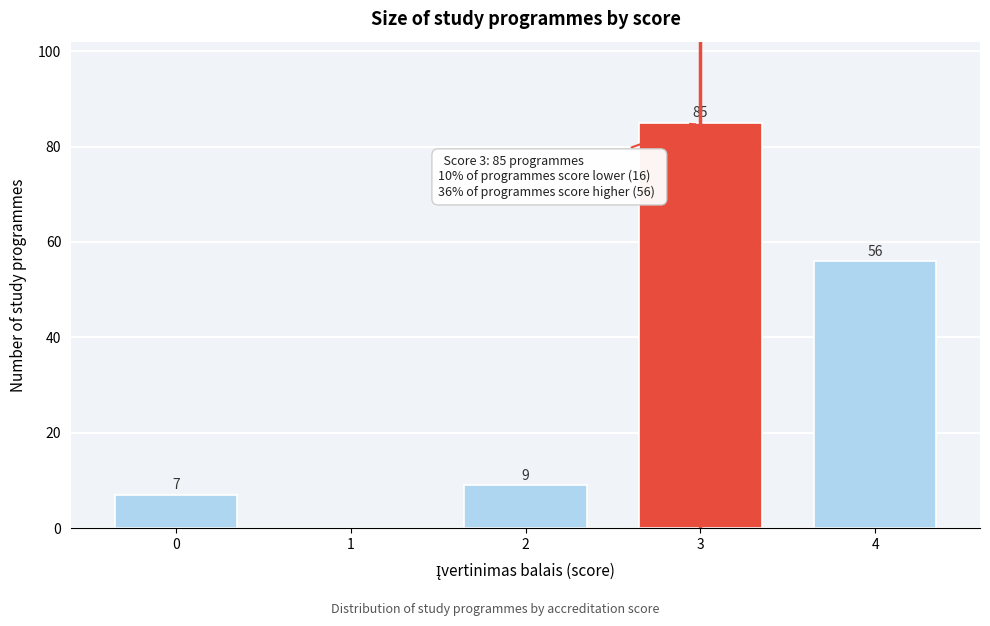

Reading right to left, what are all the values shown in this chart?

4=56	3=85	2=9	1=0	0=7